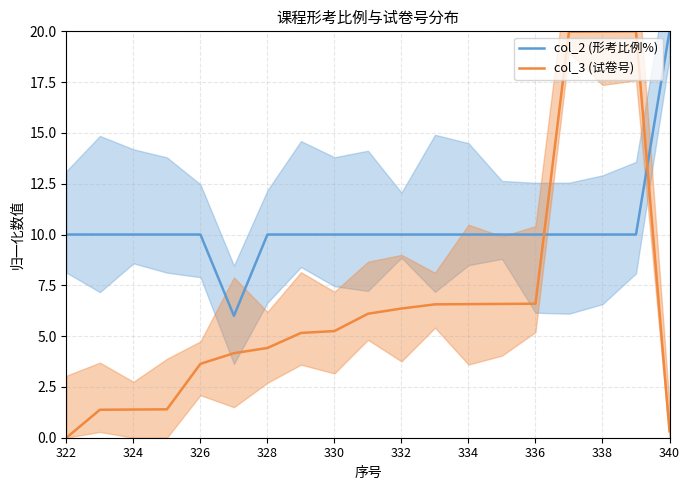

True or false: col_3 (试卷号) has a value of 1.9 at 328.

False